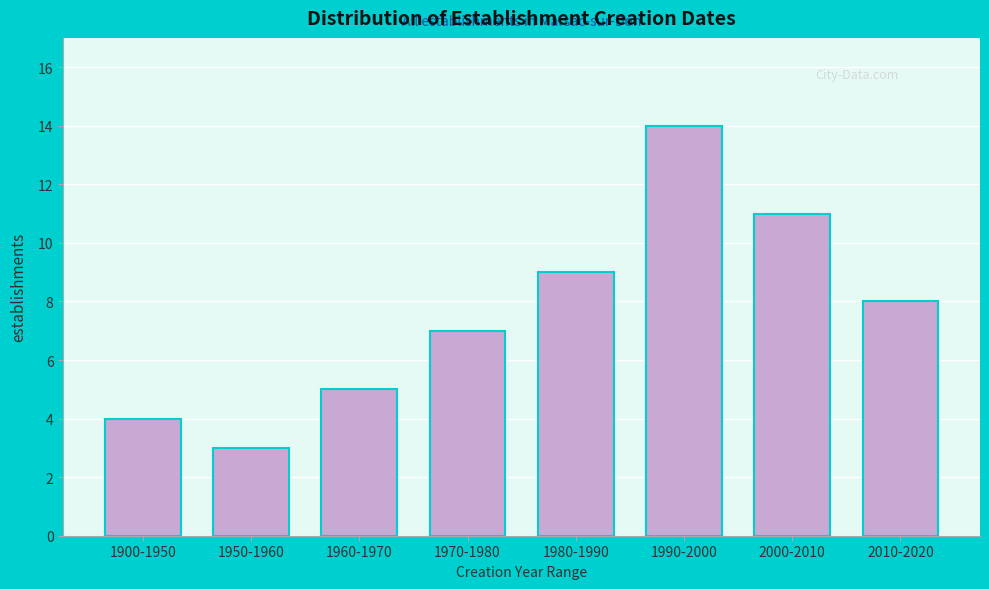

Reading left to right, list all the values displayed in this chart.

1900-1950=4	1950-1960=3	1960-1970=5	1970-1980=7	1980-1990=9	1990-2000=14	2000-2010=11	2010-2020=8